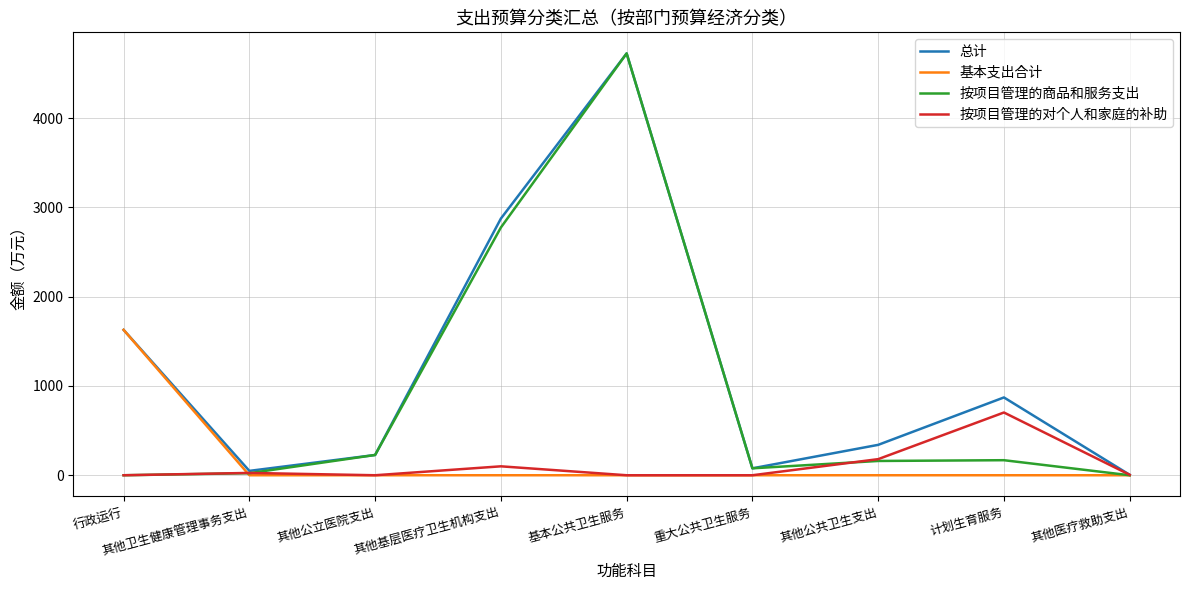

Between 其他卫生健康管理事务支出 and 其他基层医疗卫生机构支出, which series saw the biggest shift?

总计